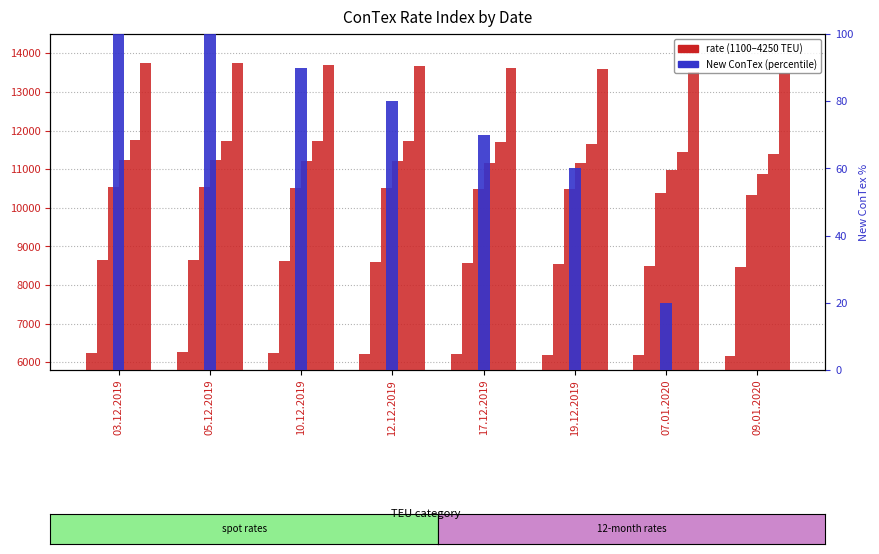

How many positive values are there?

7